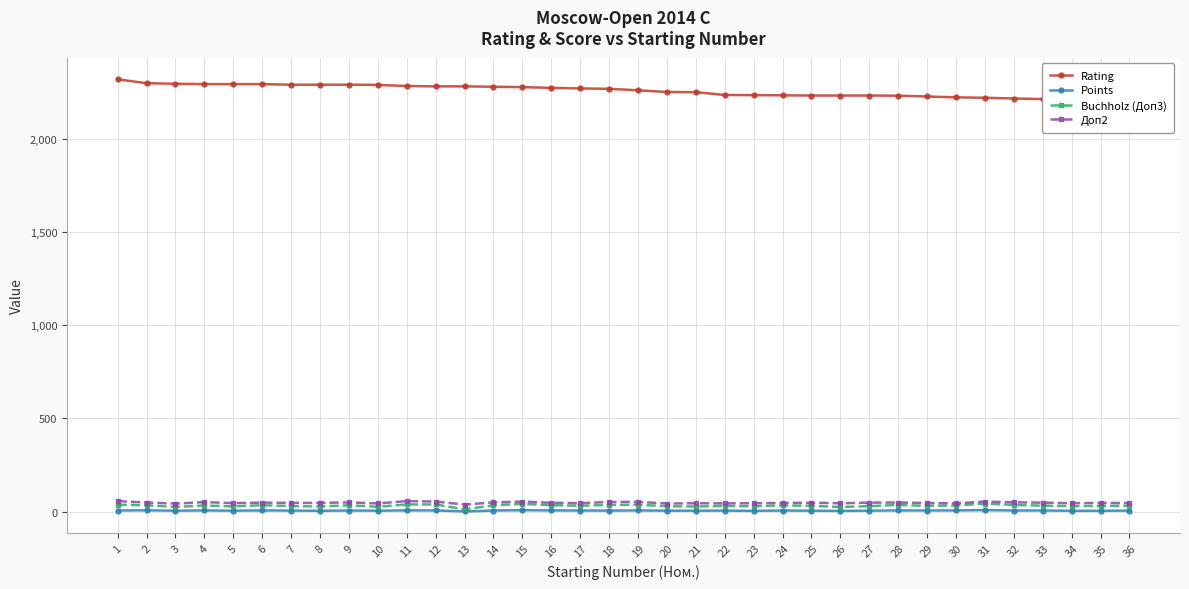

Count the number of data series in this chart.

4